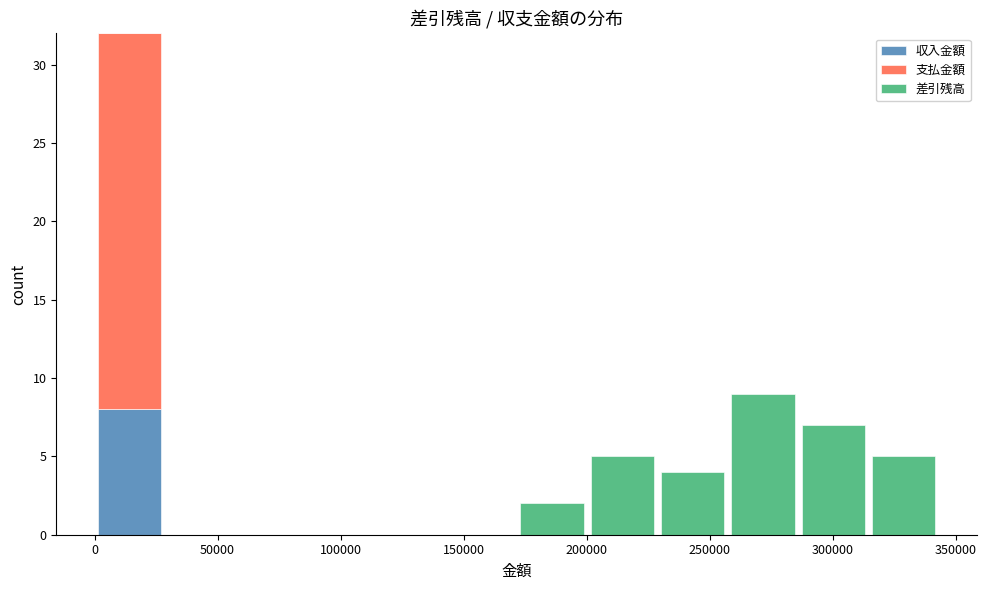

Which range on the x-axis has the tallest stacked bar (by total height)?

0 to 30000